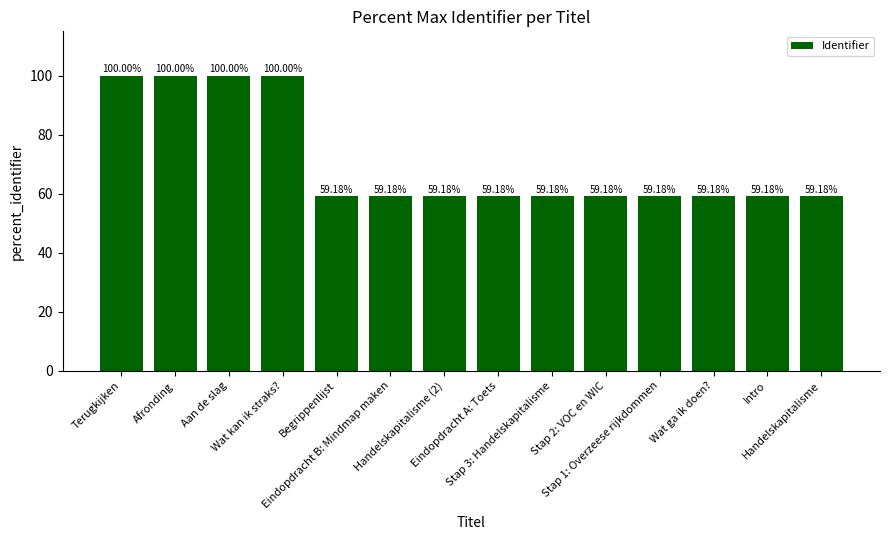

What position from the left is Afronding?

2